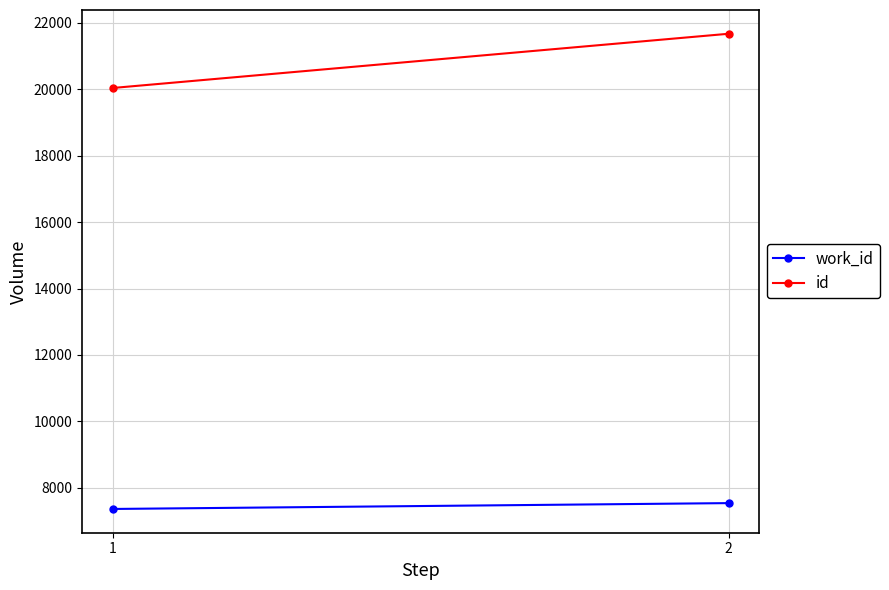

At 2, list the series in order from largest to smallest.

id, work_id